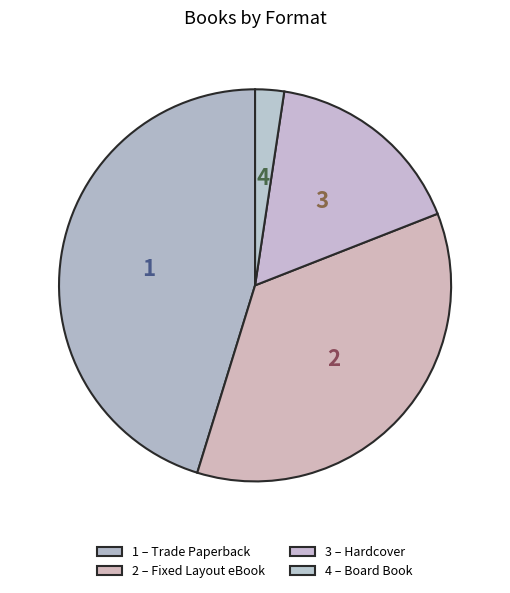

Which slice is the largest?

Trade Paperback